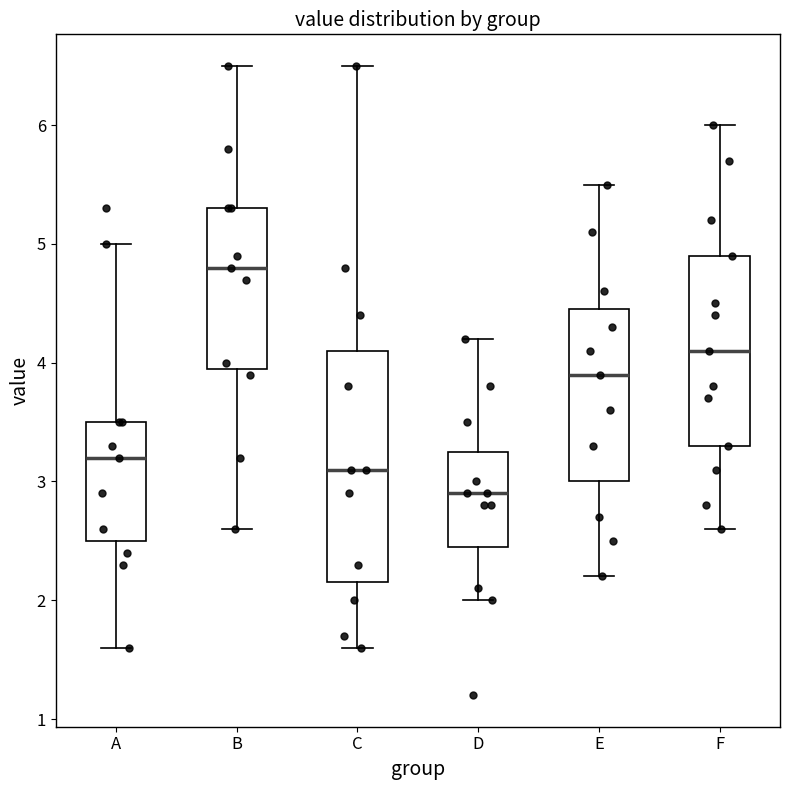

Comparing the boxes themselves (not the whiskers), which one is the tallest?

C